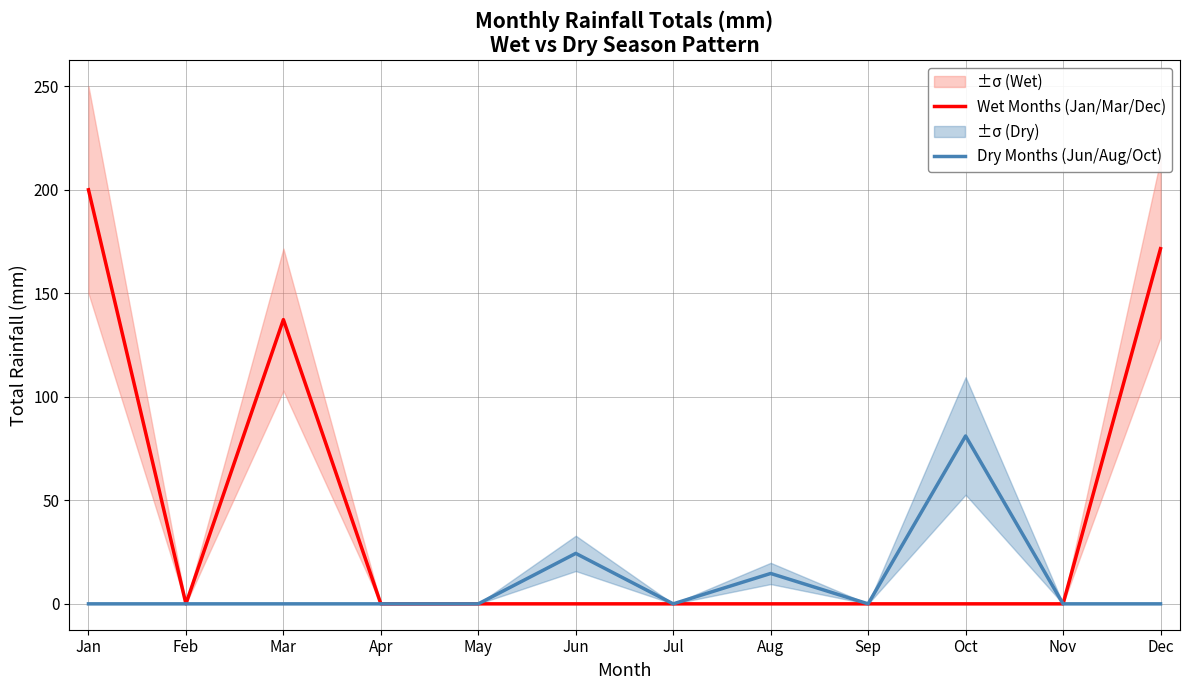

Reading left to right, what are all the values shown in this chart?

Wet Months (Jan/Mar/Dec): 199.9	0.0	137.2	0.0	0.0	0.0	0.0	0.0	0.0	0.0	0.0	171.5
Dry Months (Jun/Aug/Oct): 0.0	0.0	0.0	0.0	0.0	24.4	0.0	14.7	0.0	81.0	0.0	0.0